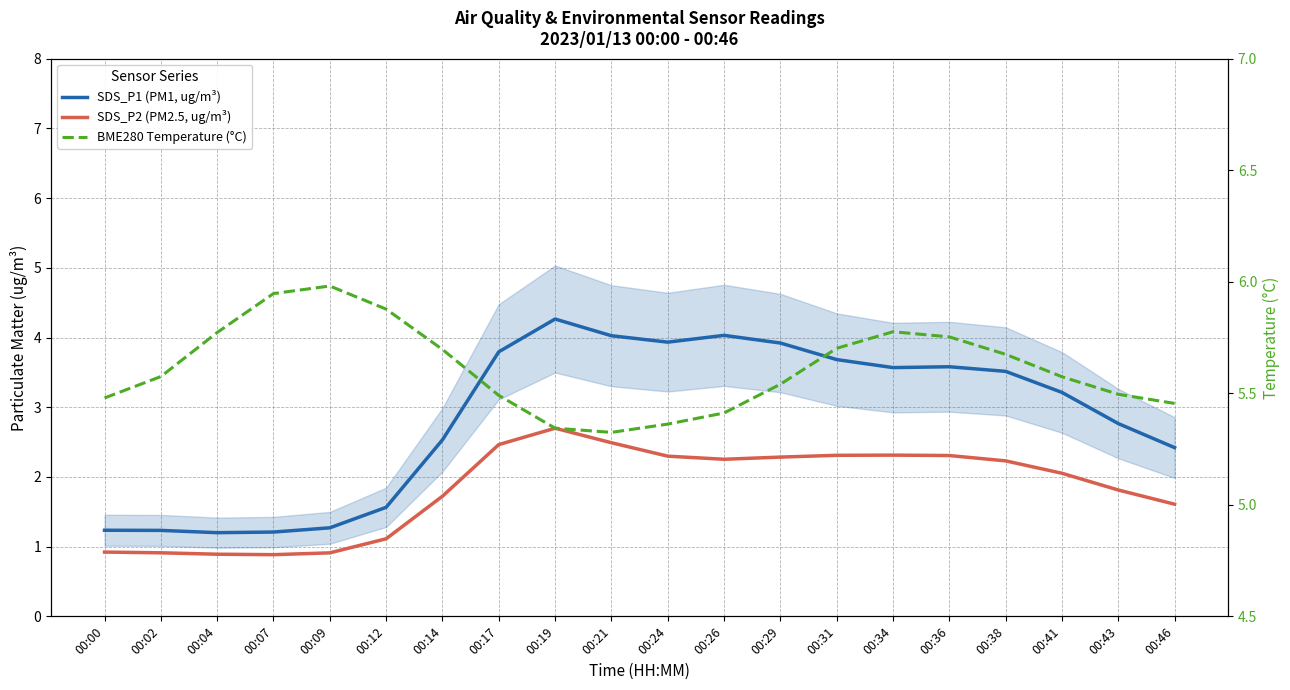

List the series in order of their overall mean, lowest first.

SDS_P2 (PM2.5, ug/m³), SDS_P1 (PM1, ug/m³), BME280 Temperature (°C)